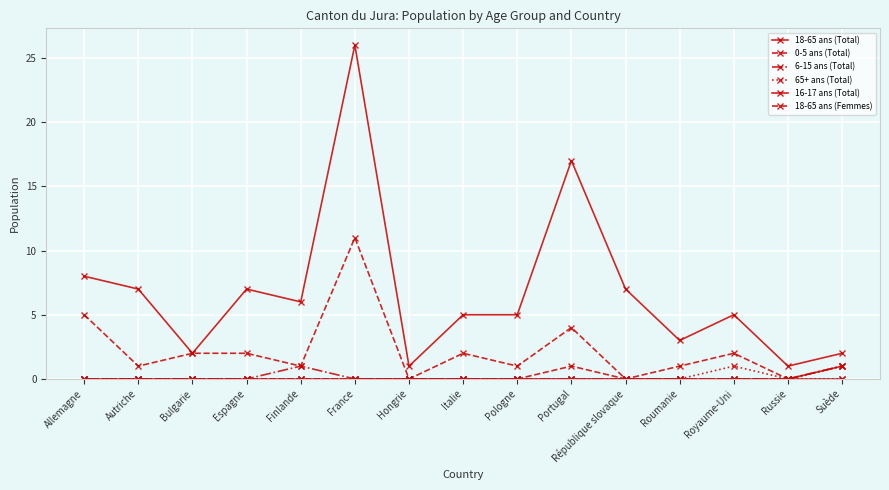

Reading left to right, list all the values displayed in this chart.

18-65 ans (Total): 8	7	2	7	6	26	1	5	5	17	7	3	5	1	2
0-5 ans (Total): 0	0	0	0	0	0	0	0	0	1	0	0	0	0	1
6-15 ans (Total): 0	0	0	0	1	0	0	0	0	0	0	0	0	0	1
65+ ans (Total): 0	0	0	0	0	0	0	0	0	0	0	0	1	0	0
16-17 ans (Total): 0	0	0	0	0	0	0	0	0	0	0	0	0	0	0
18-65 ans (Femmes): 5	1	2	2	1	11	0	2	1	4	0	1	2	0	1